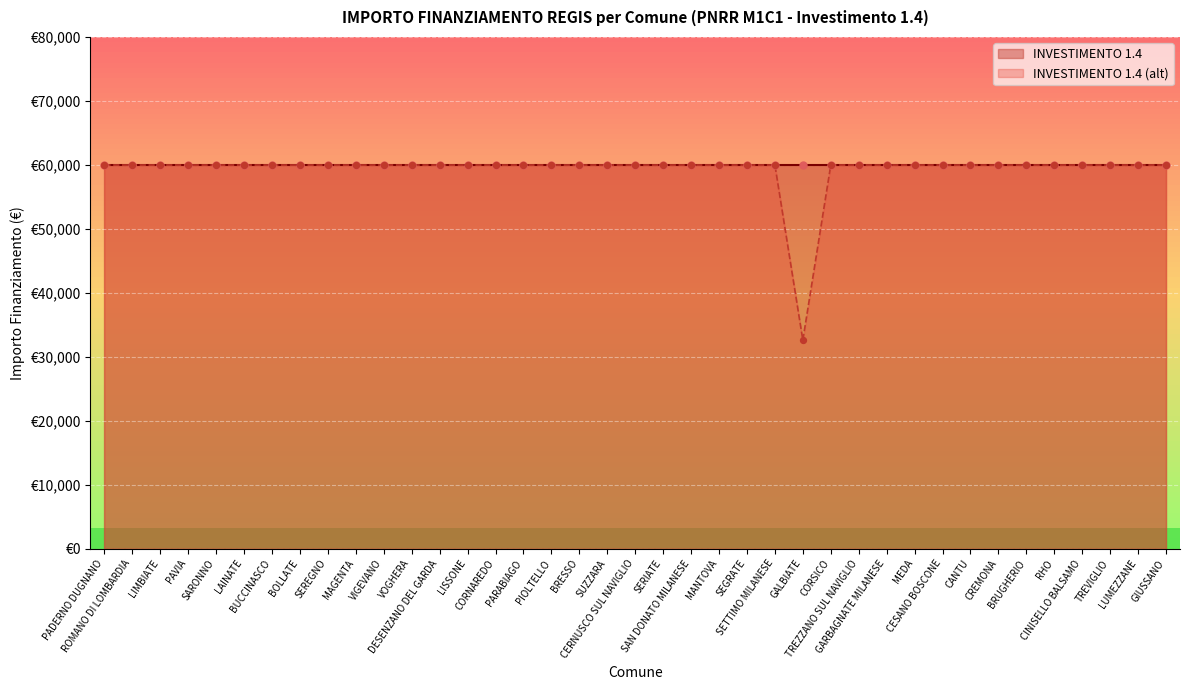

Approximately how many times larger is the value at LAINATE compared to LIMBIATE?

1.0